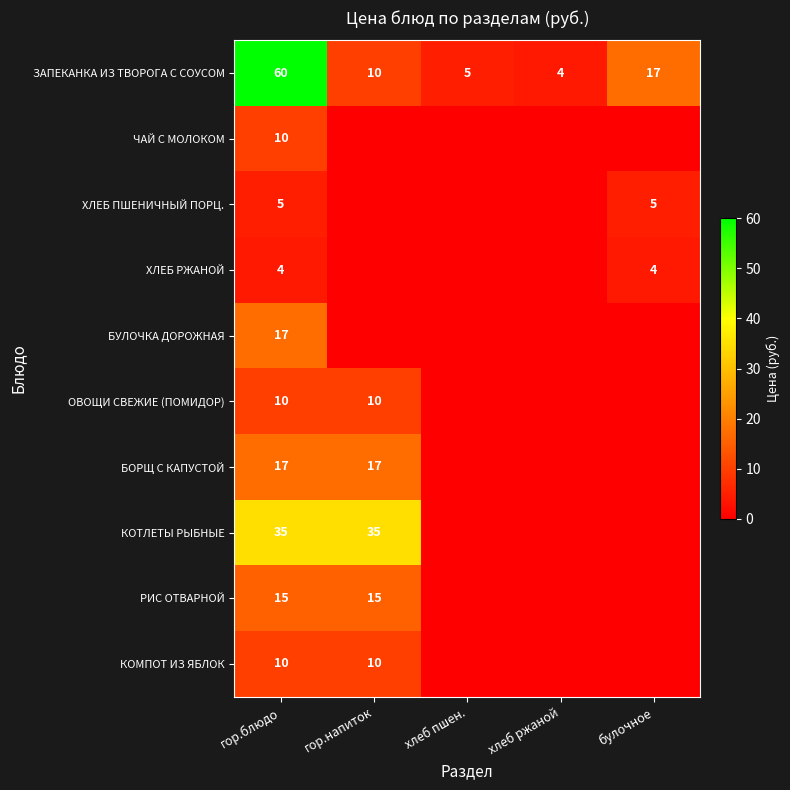

What is the total value across all series at гор.блюдо?

183